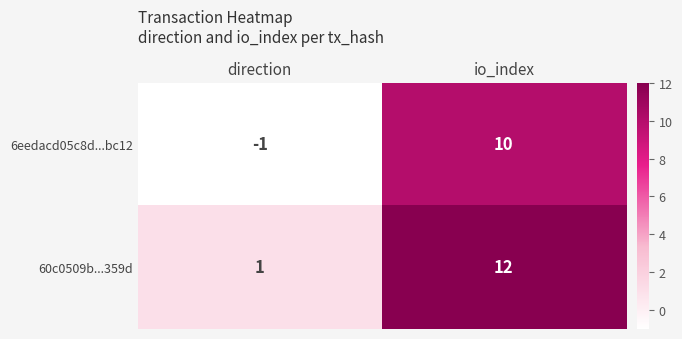

Is the value of 60c0509b...359d at direction greater than the value of 6eedacd05c8d...bc12 at direction?

Yes